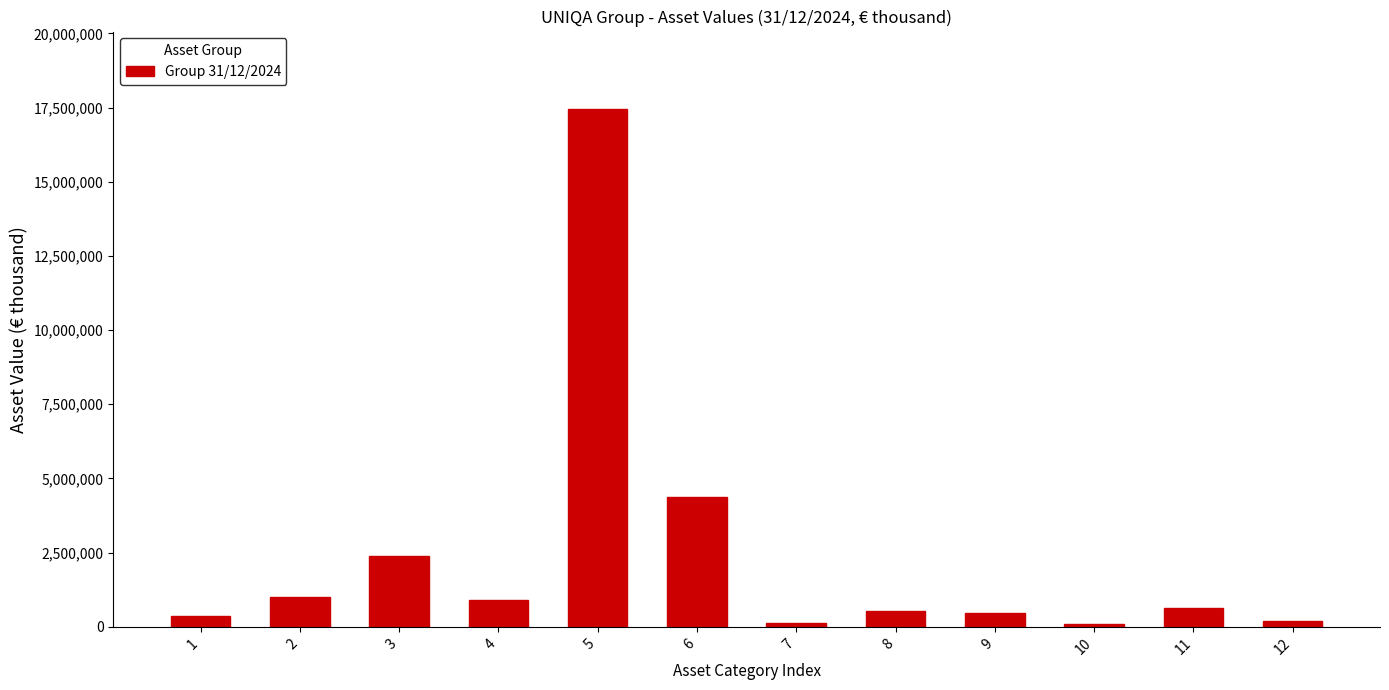

Is it true that the value at 5 is 17443323?

True